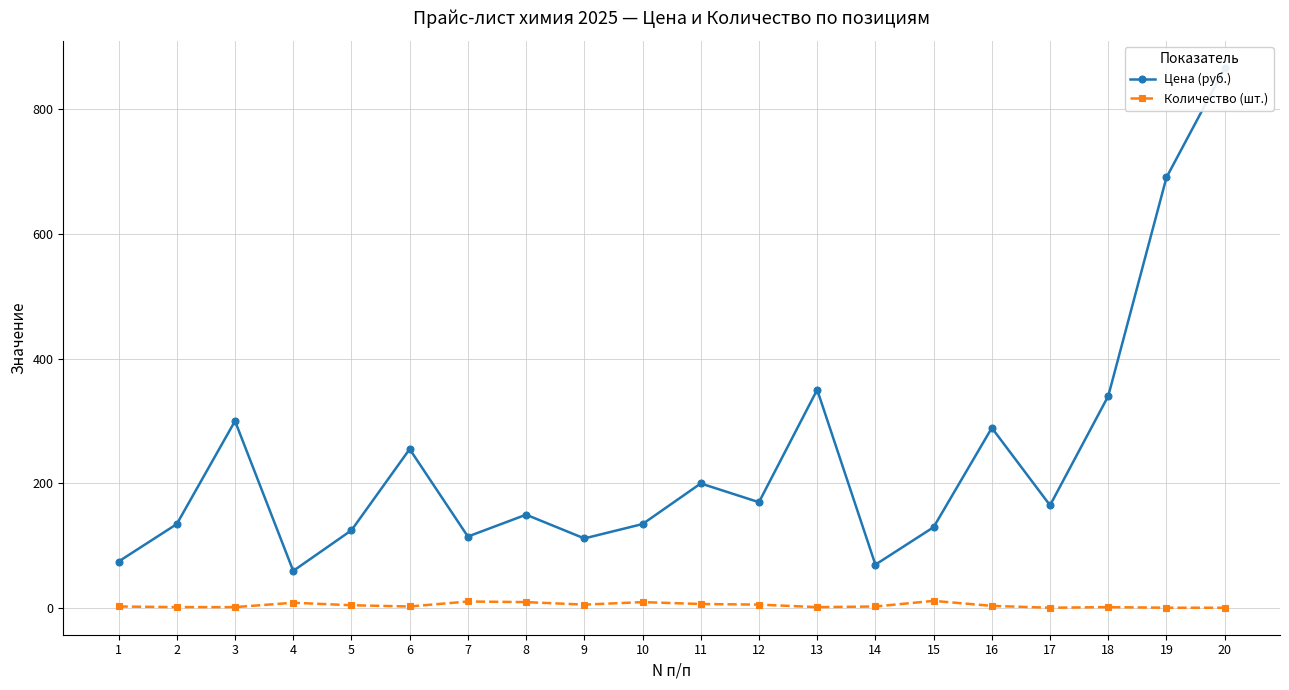

Where is Цена (руб.) nearest to the value 462?

13